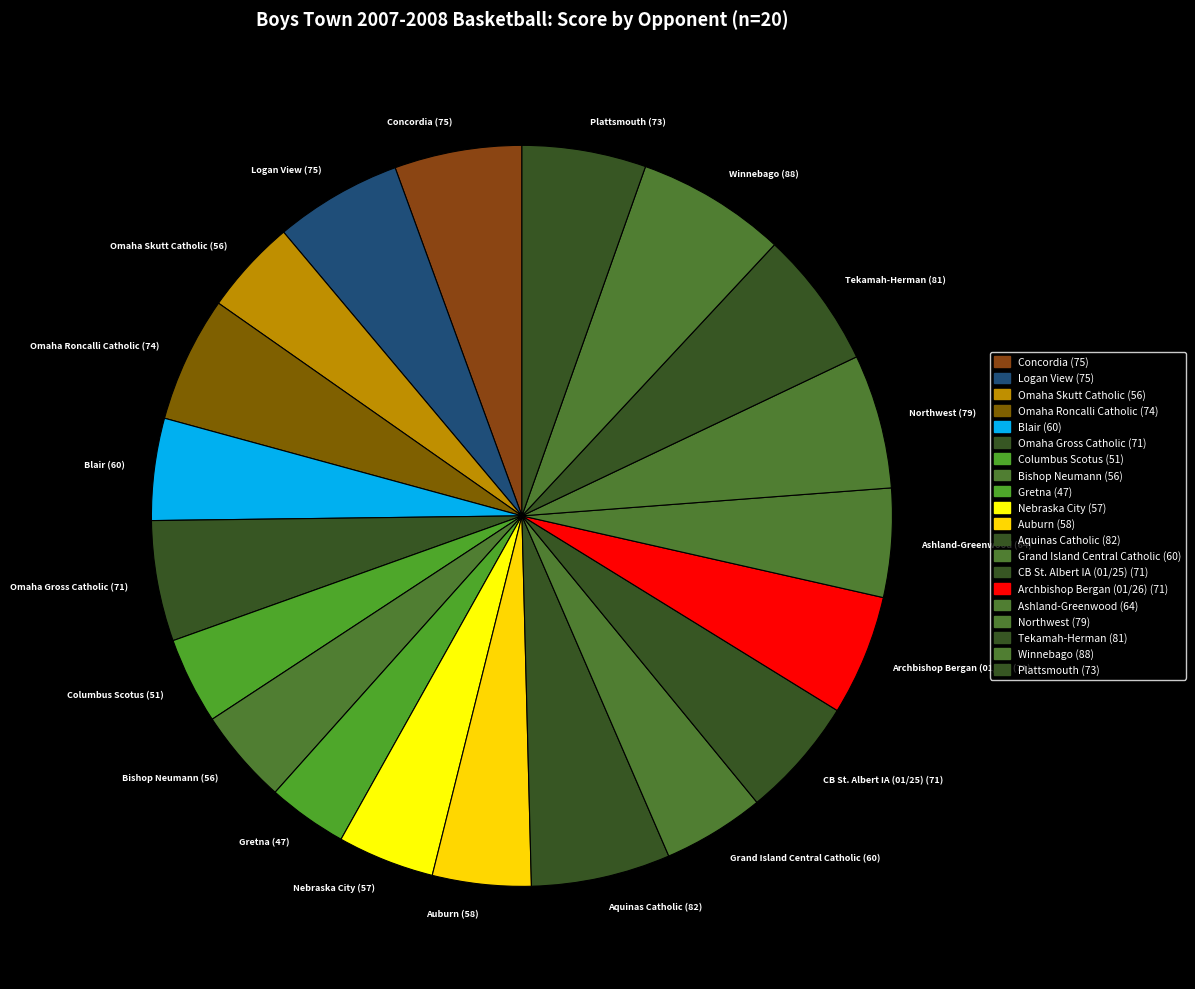

What portion of the pie excludes Bishop Neumann?

95.8%